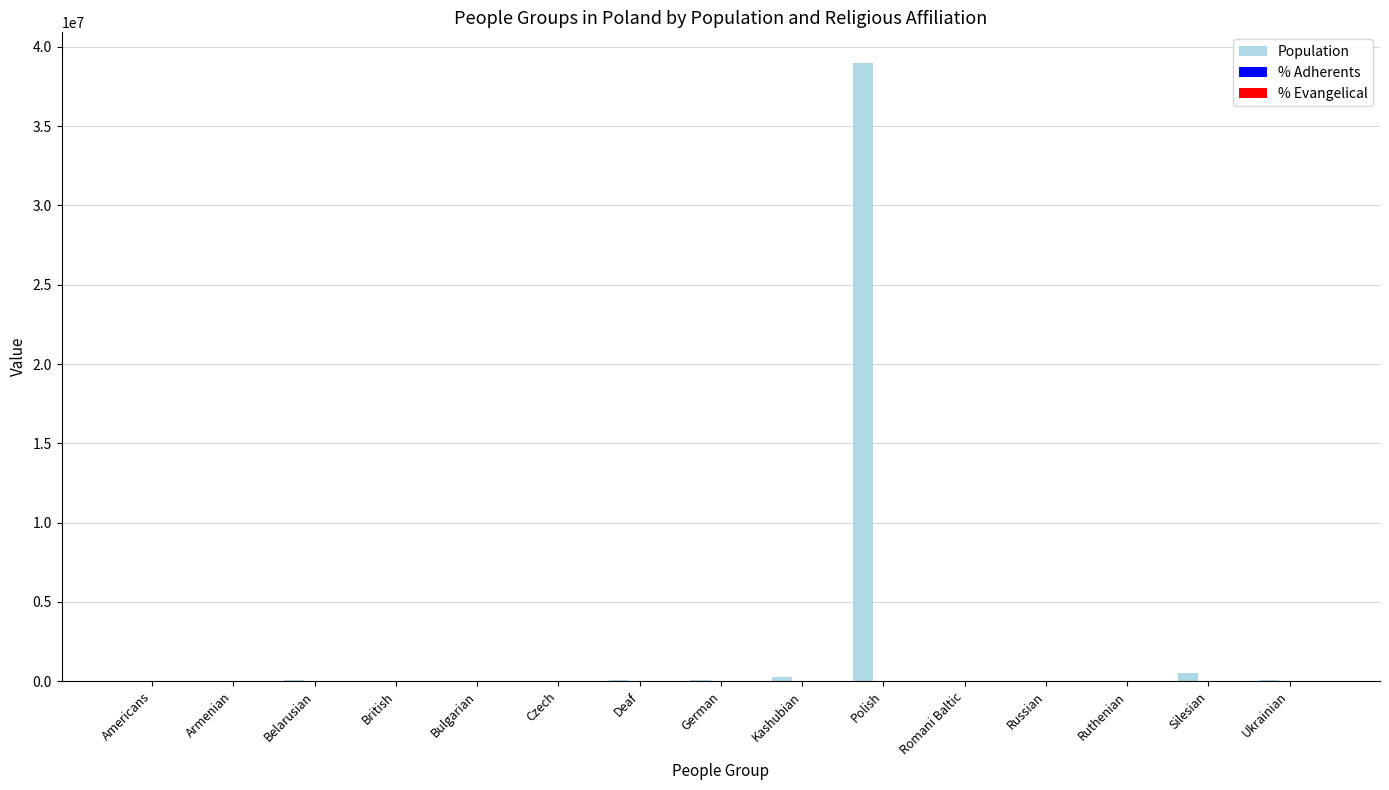

What is the total value across all series at Bulgarian?

1896.0